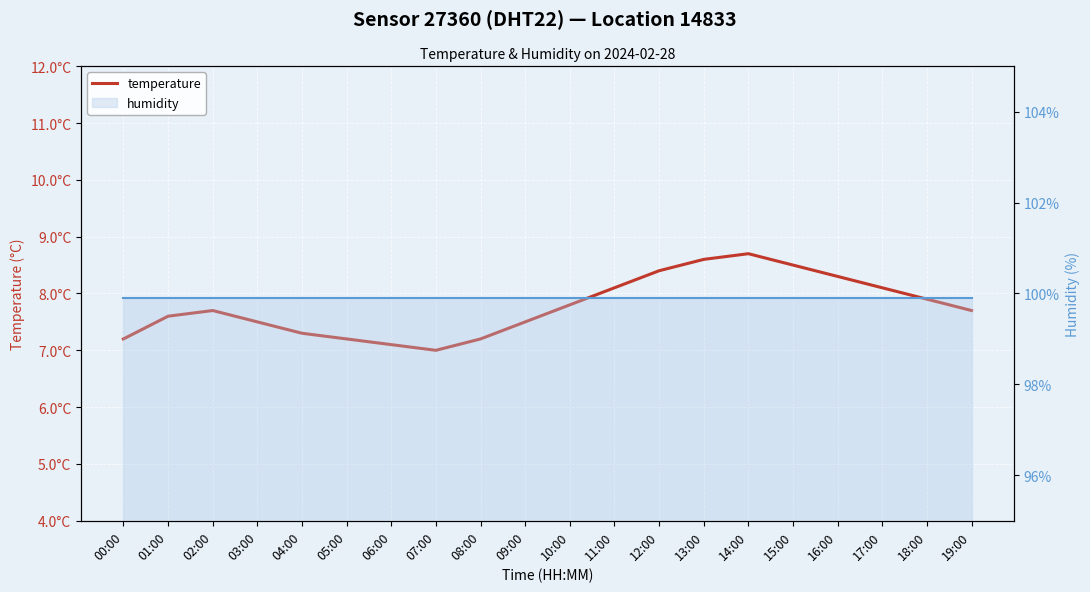

Which series changed the most between 08:00 and 12:00?

temperature